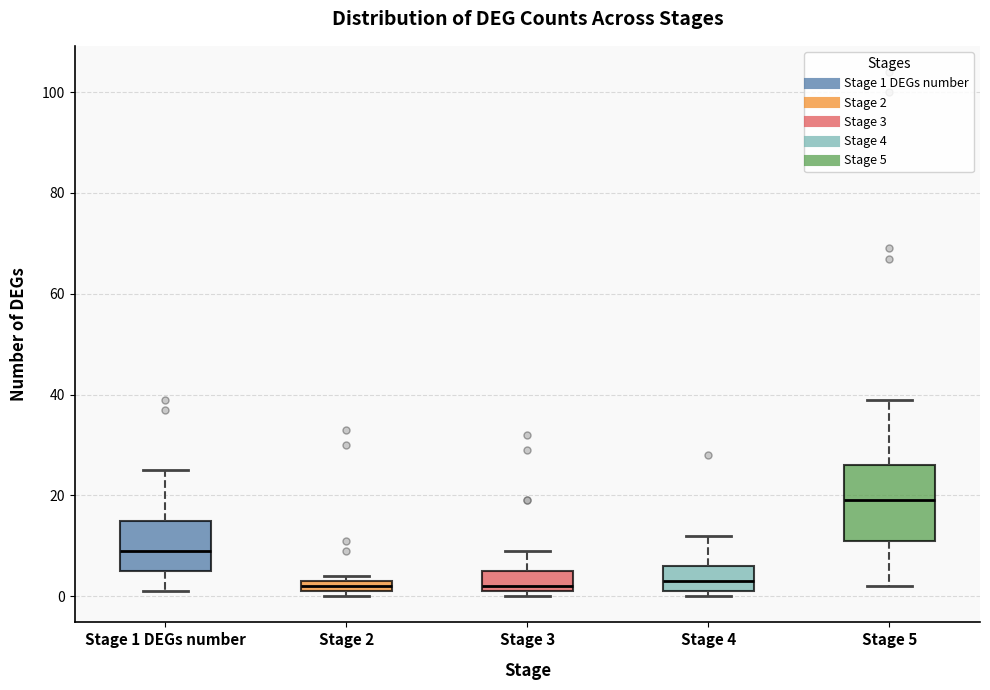

Which box's median line is the highest?

Stage 5